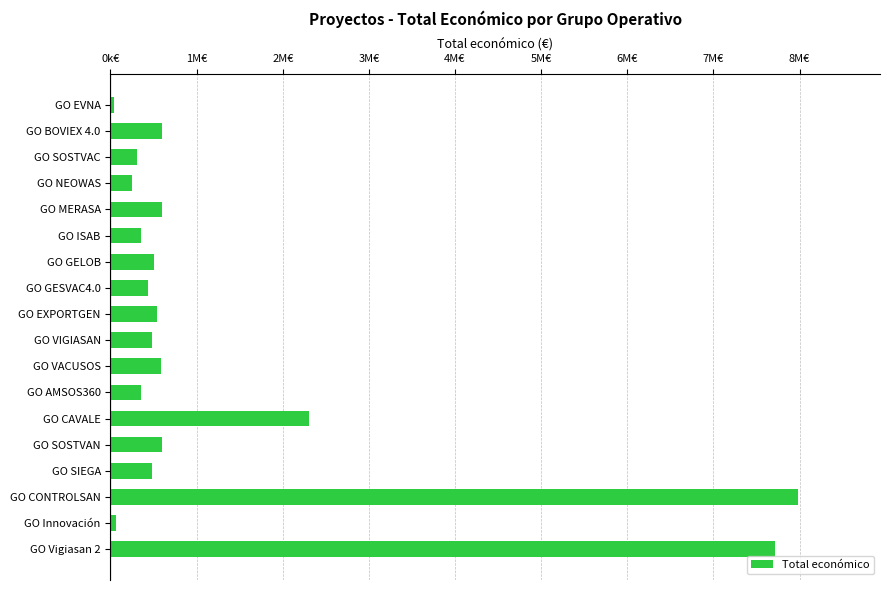

What is the maximum value shown in the chart?

7977125